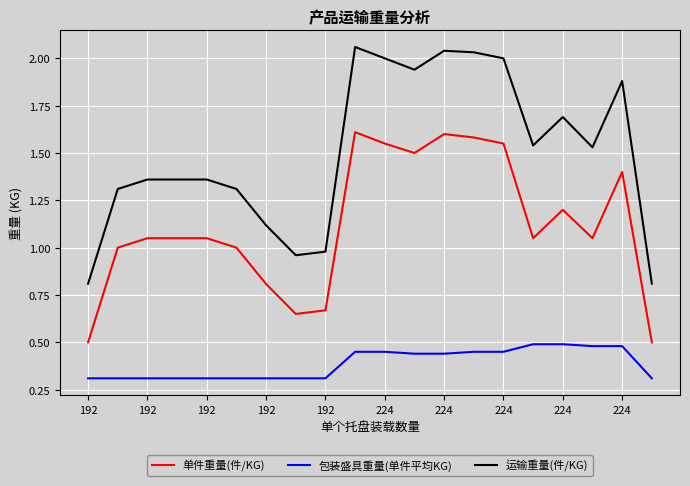

What are all the series names shown in the legend?

单件重量(件/KG), 包装盛具重量(单件平均KG), 运输重量(件/KG)